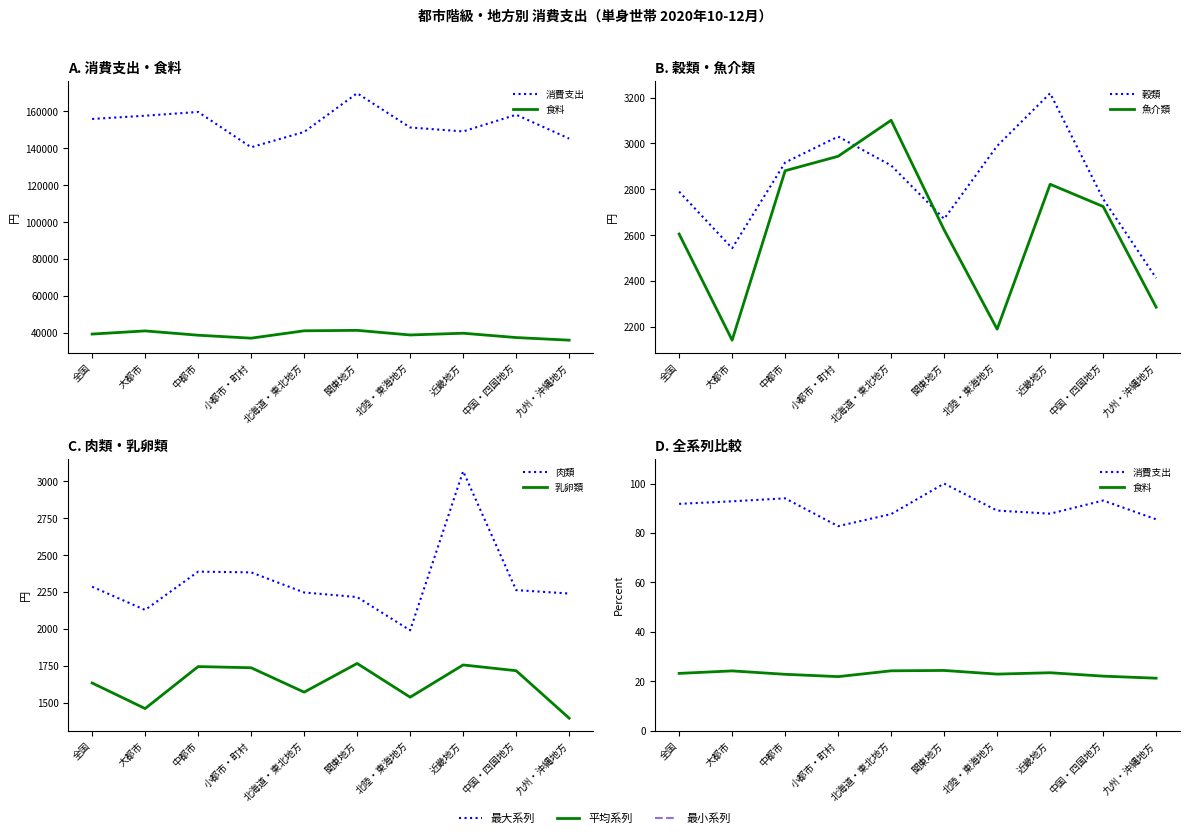

The value of 乳卵類 at 北海道・東北地方 is 2427.9. True or false?

False